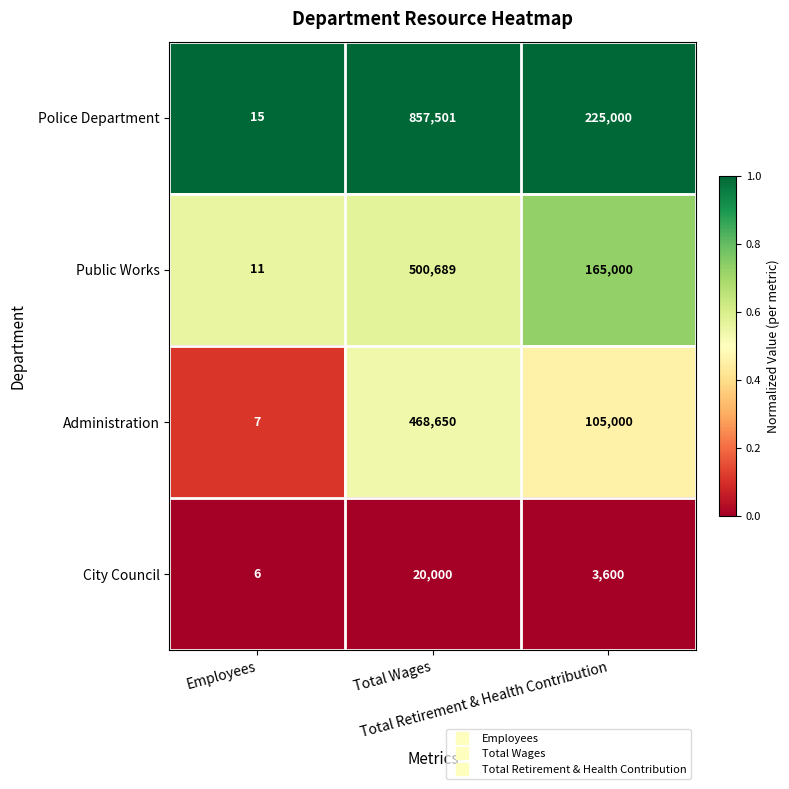

Which series has the largest range (max minus min)?

Police Department